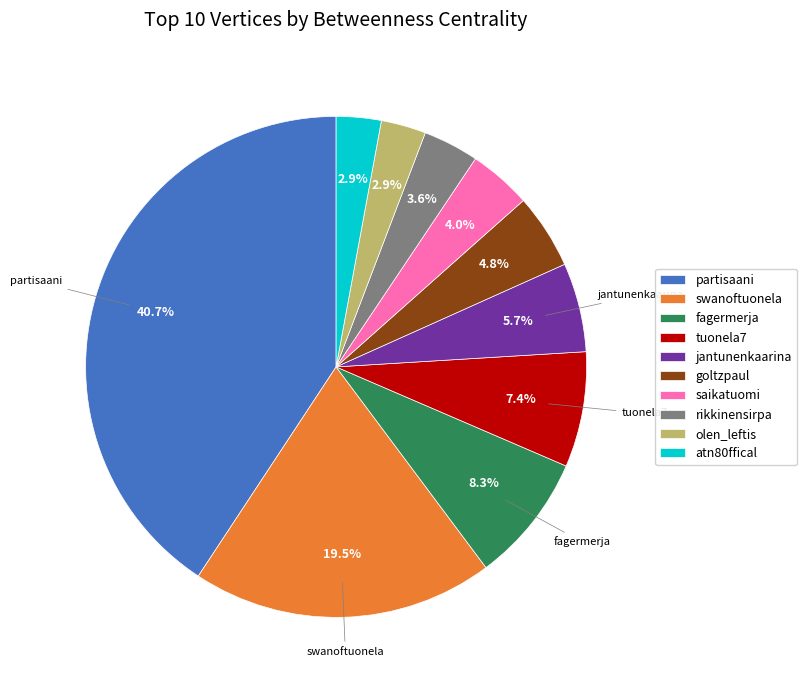

To the nearest percent, what is the difference between the tuonela7 and rikkinensirpa slice percentages?

4%